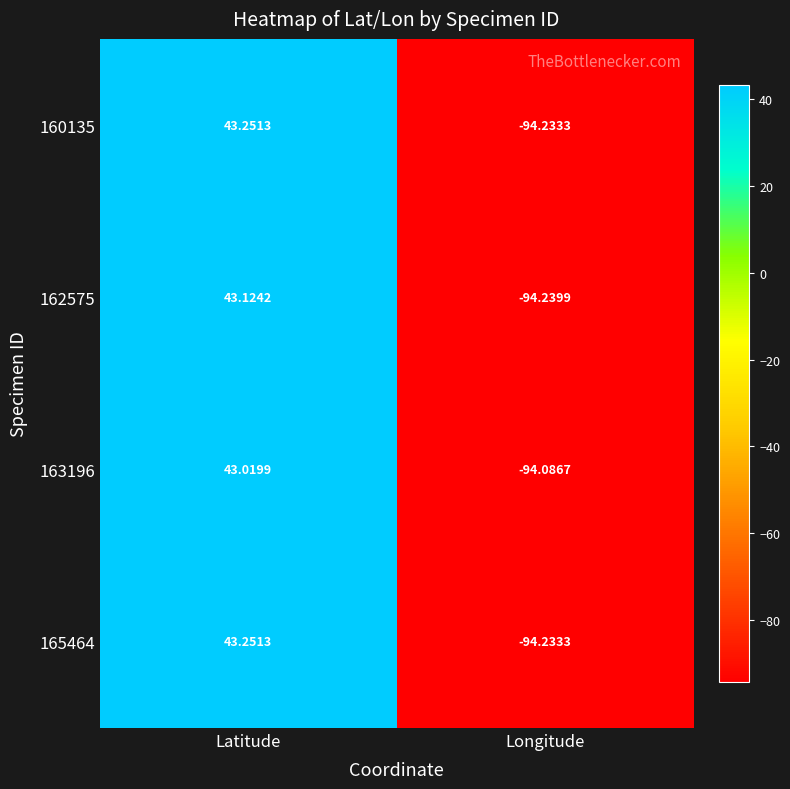

Where is 165464 nearest to the value -25?

Latitude